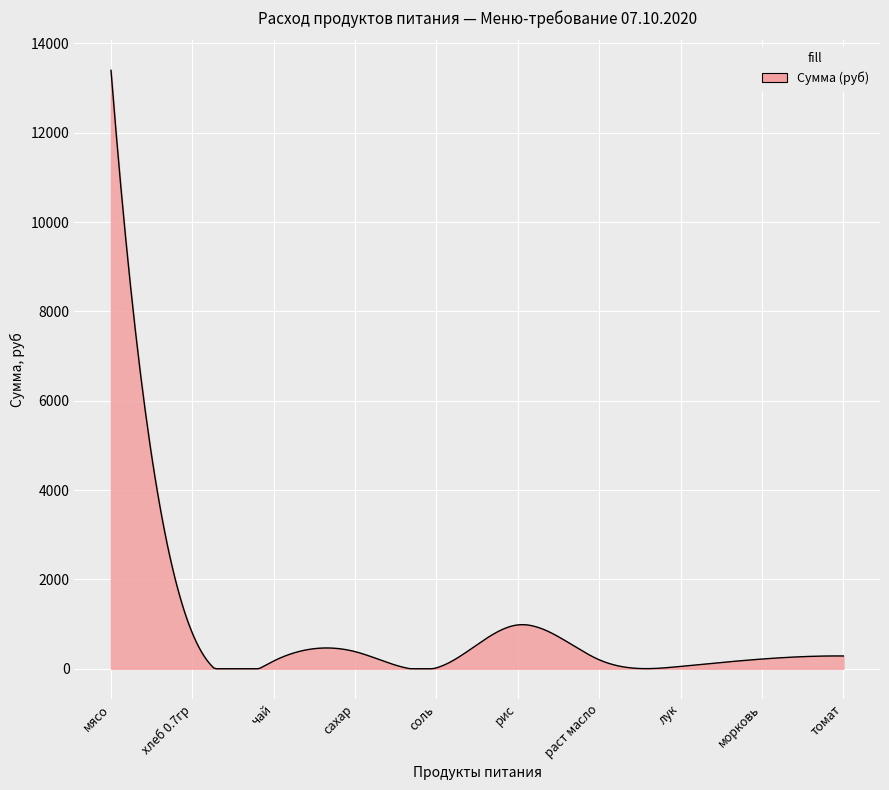

What is the difference between the maximum and minimum values?

13398.0